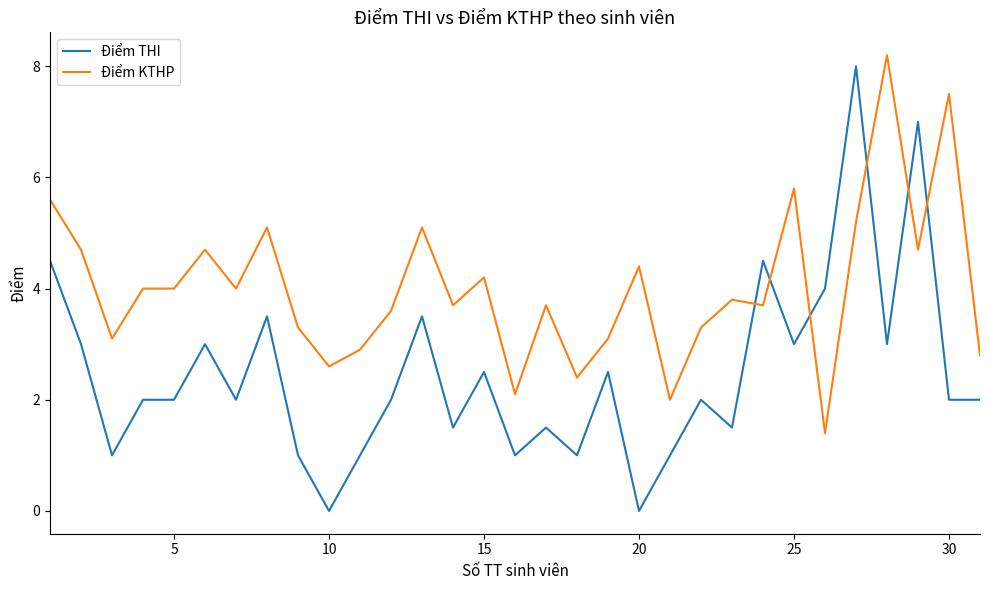

True or false: Điểm KTHP and Điểm THI intersect in this chart.

True